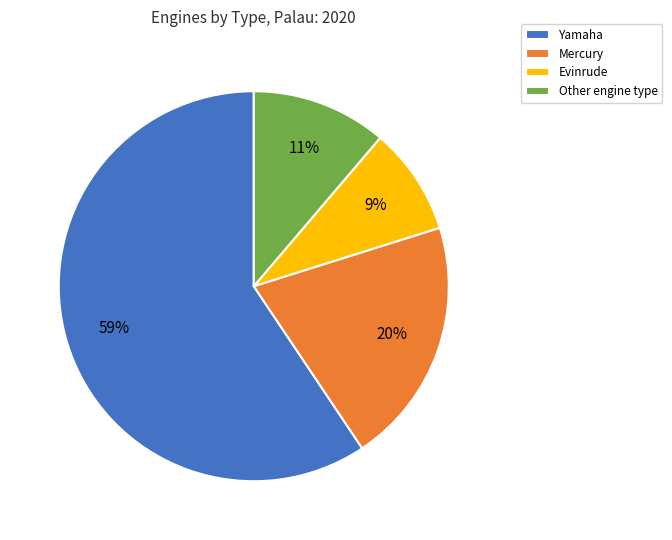

Do Mercury and Evinrude together represent more than half of the pie?

No